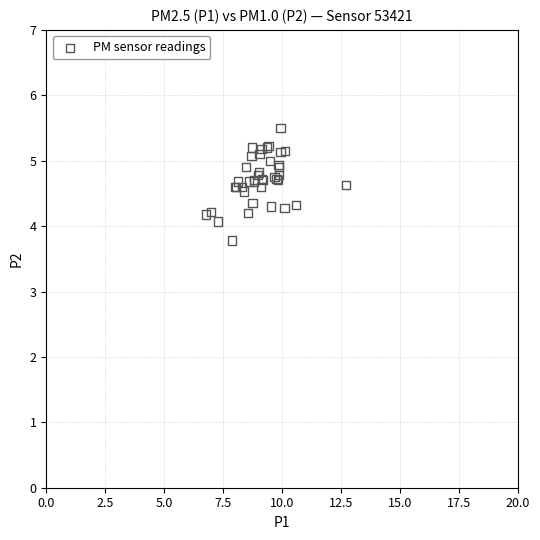

What Y value in the scatter plot is closest to 4?

4.1